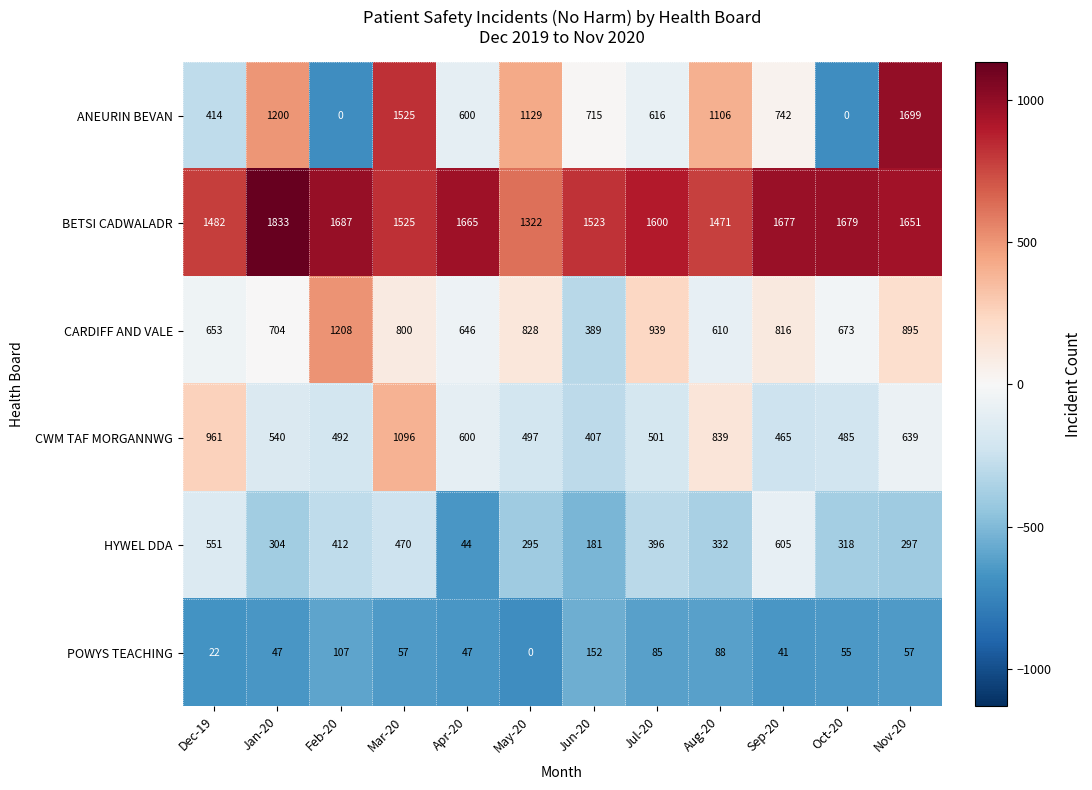

Which series has the widest spread of values?

ANEURIN BEVAN